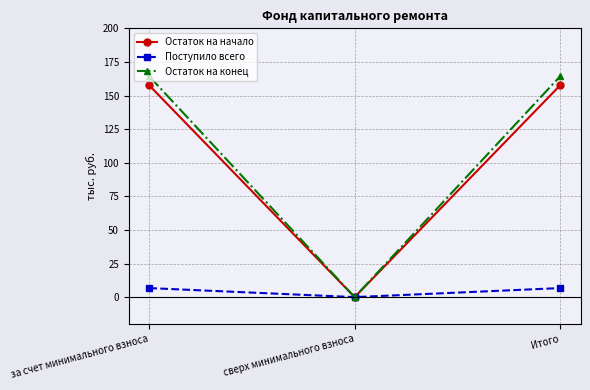

Which category has the lowest value in the Остаток на начало series?

сверх минимального взноса